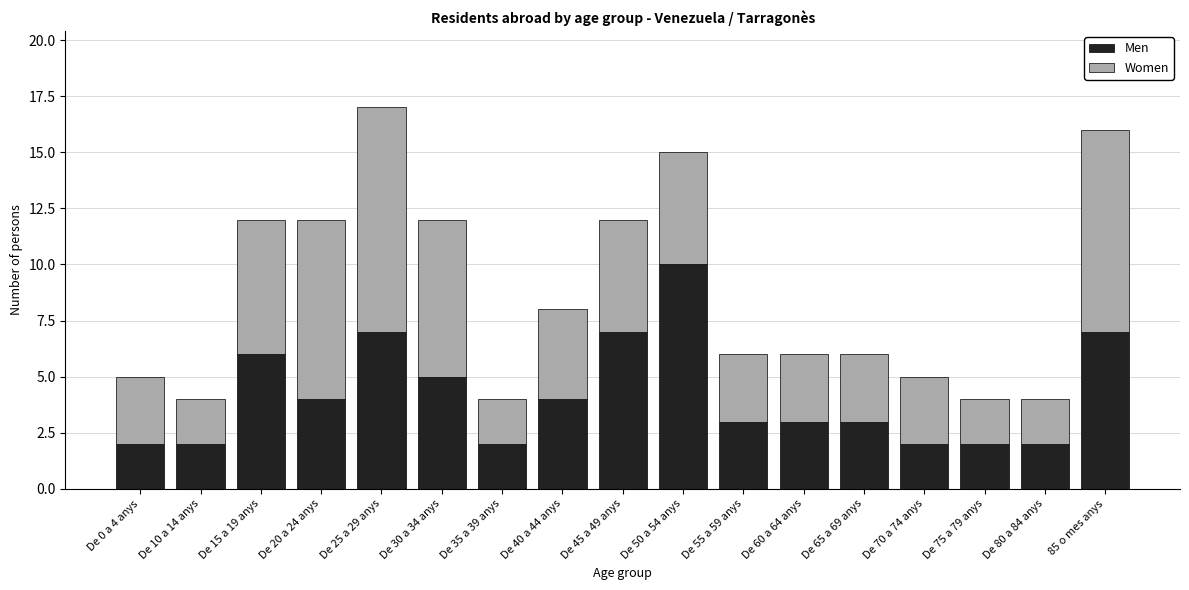

What is the difference between the second highest and second lowest values in the Men series?

5